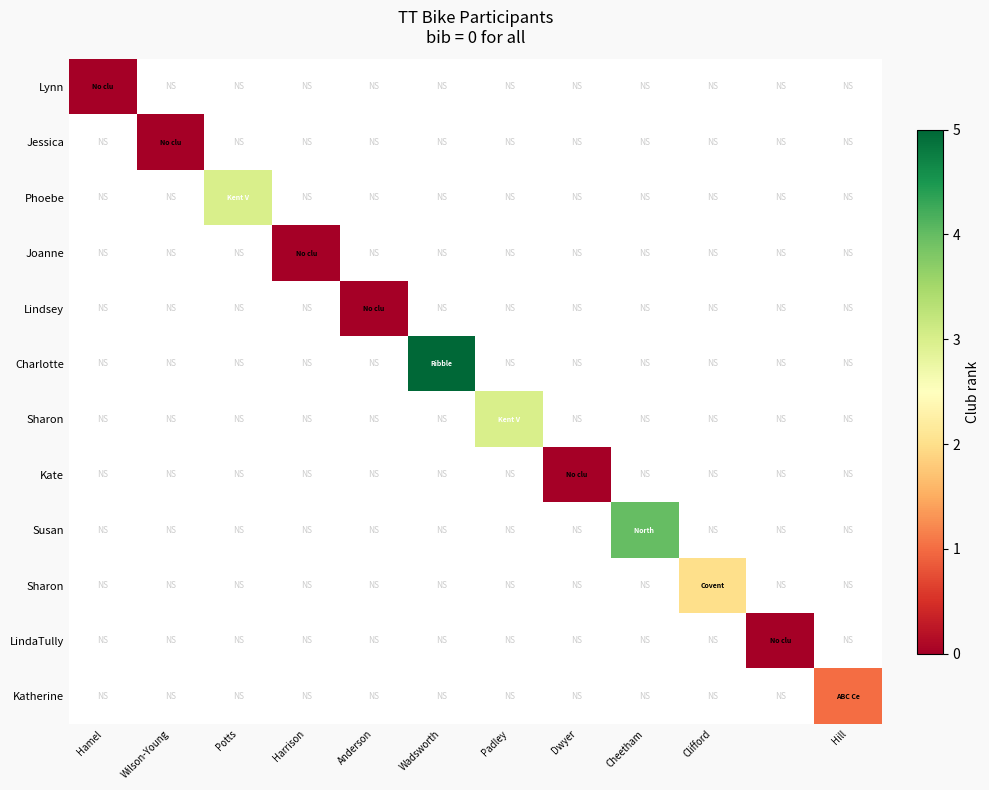

At how many categories does at least one series exceed 1?

5